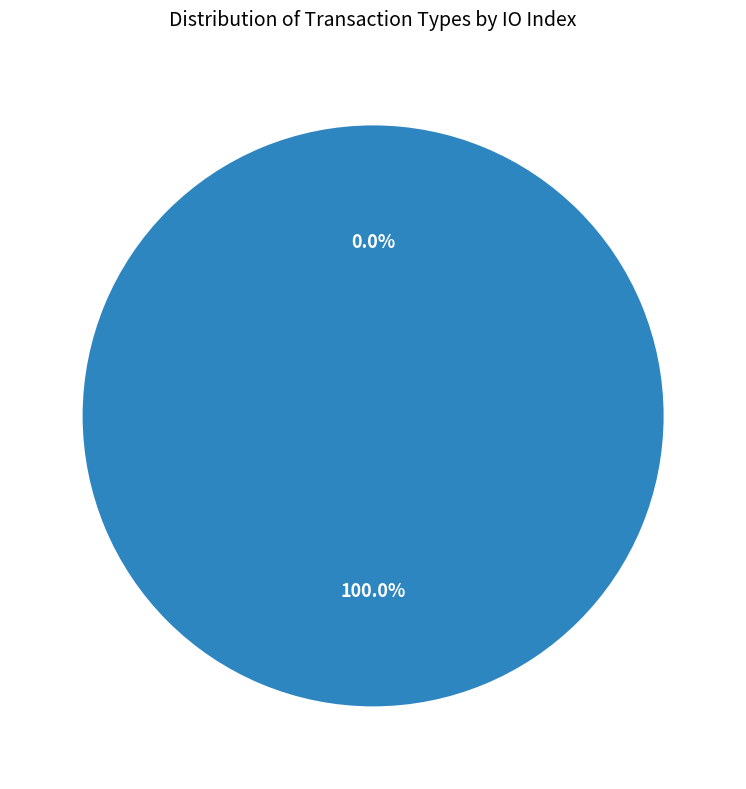

To the nearest percent, what is the difference between the largest and smallest slice percentages?

100%